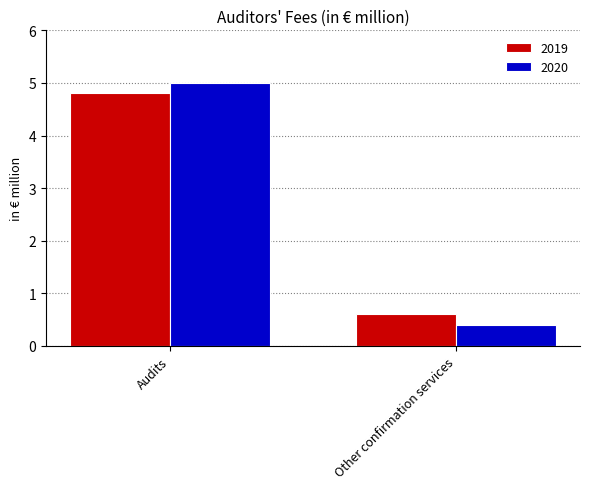

What is the difference between the maximum and minimum values in the 2019 series?

4.2